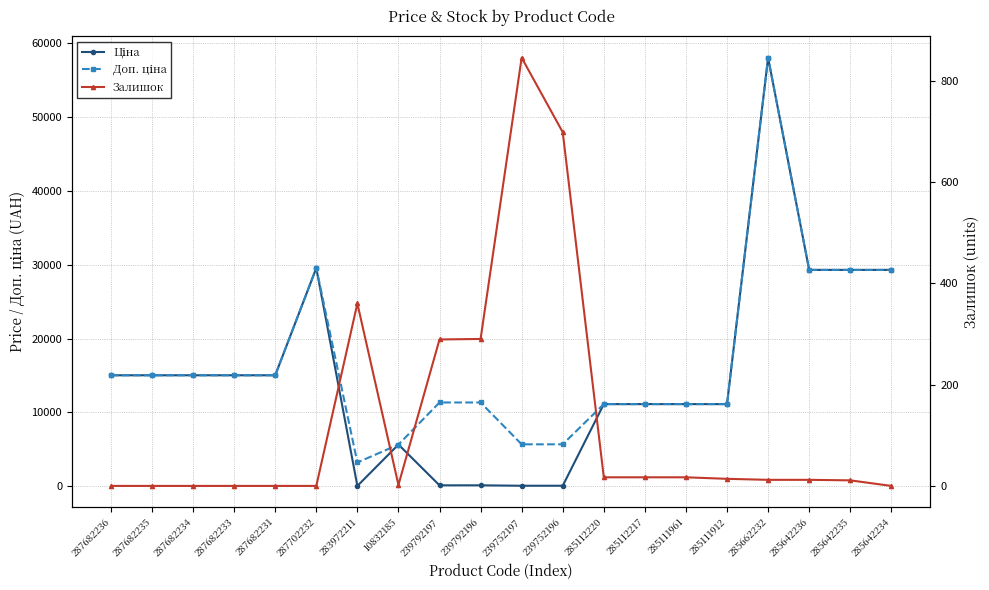

What is the difference between the maximum and minimum values in the Доп. ціна series?

54832.0